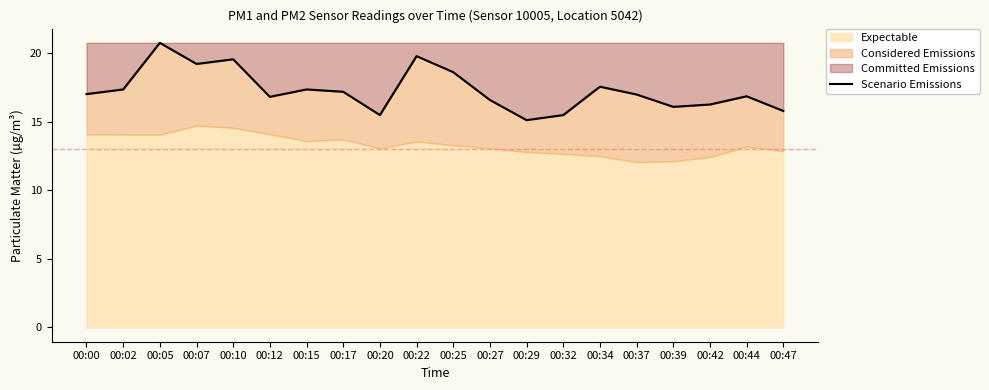

At which label is the value closest to 17?

00:37